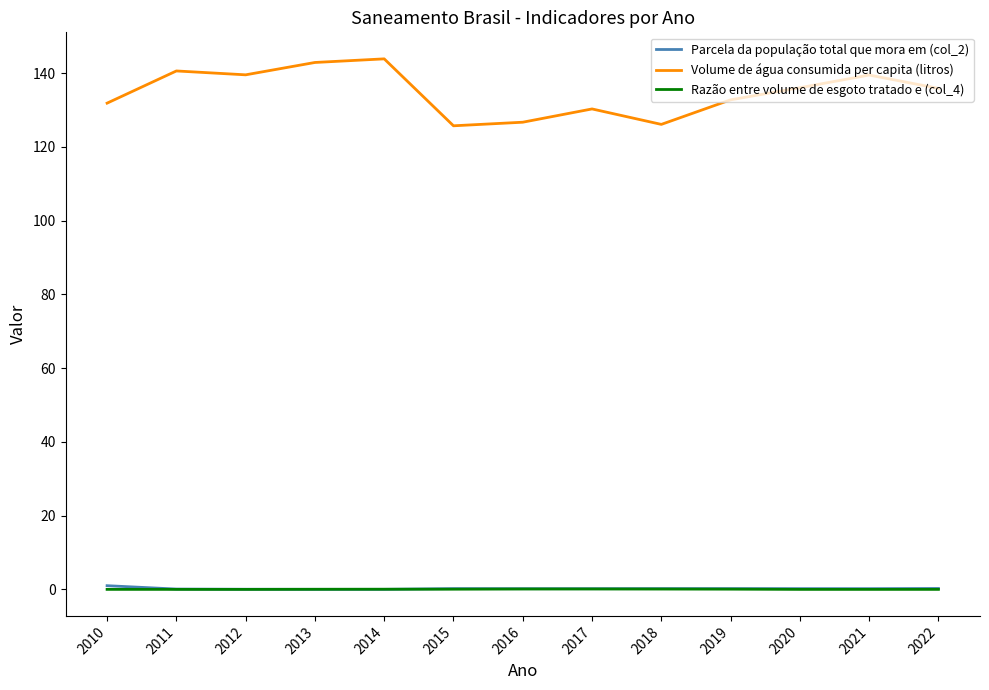

What is the greatest value displayed?

143.9